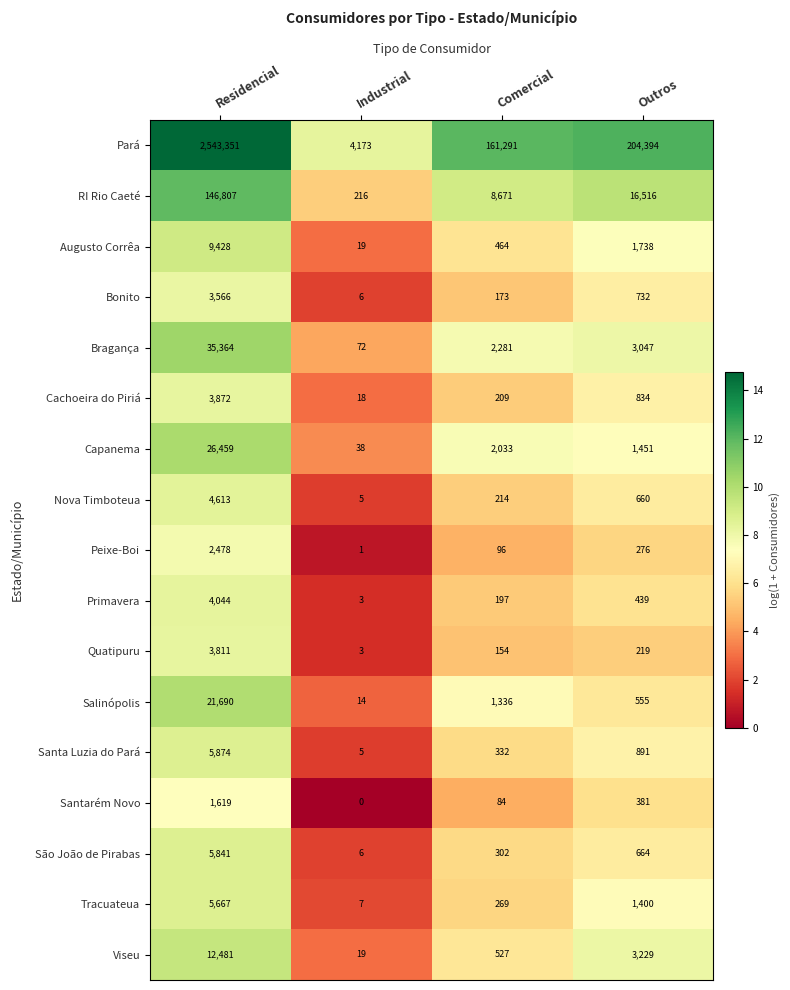

What is the difference between the highest and lowest values at Residencial?

2541732